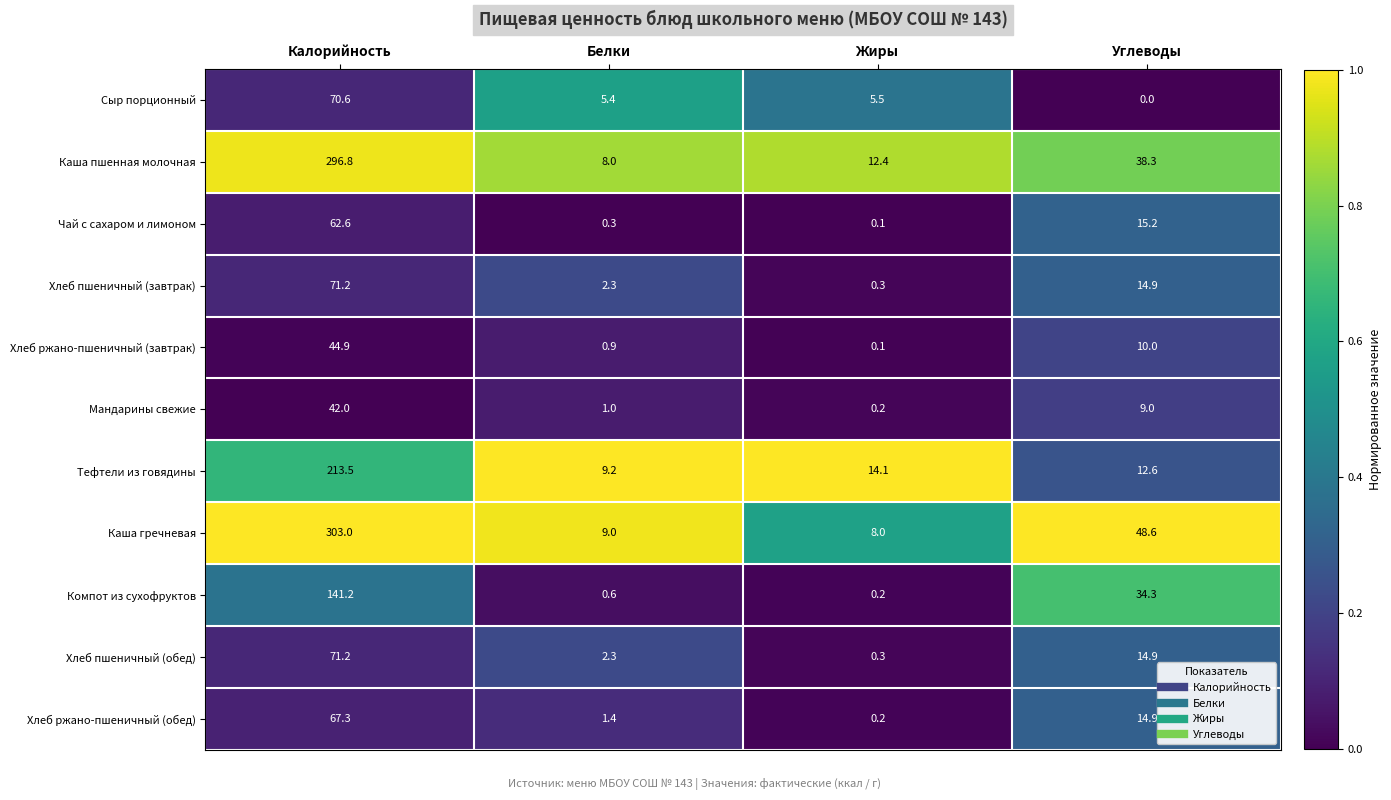

Where does the Хлеб пшеничный (завтрак) series first go above 14?

Калорийность